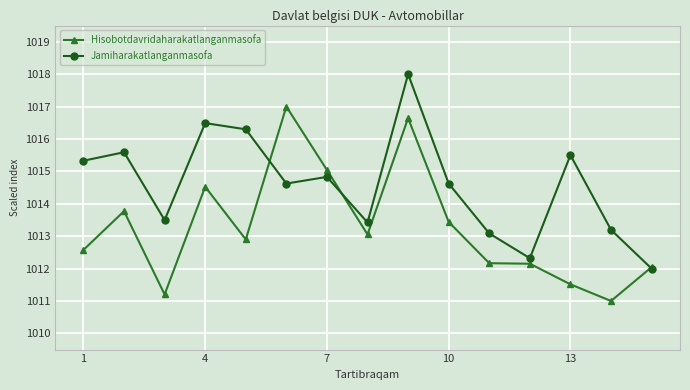

What are all the series names shown in the legend?

Hisobotdavridaharakatlanganmasofa, Jamiharakatlanganmasofa